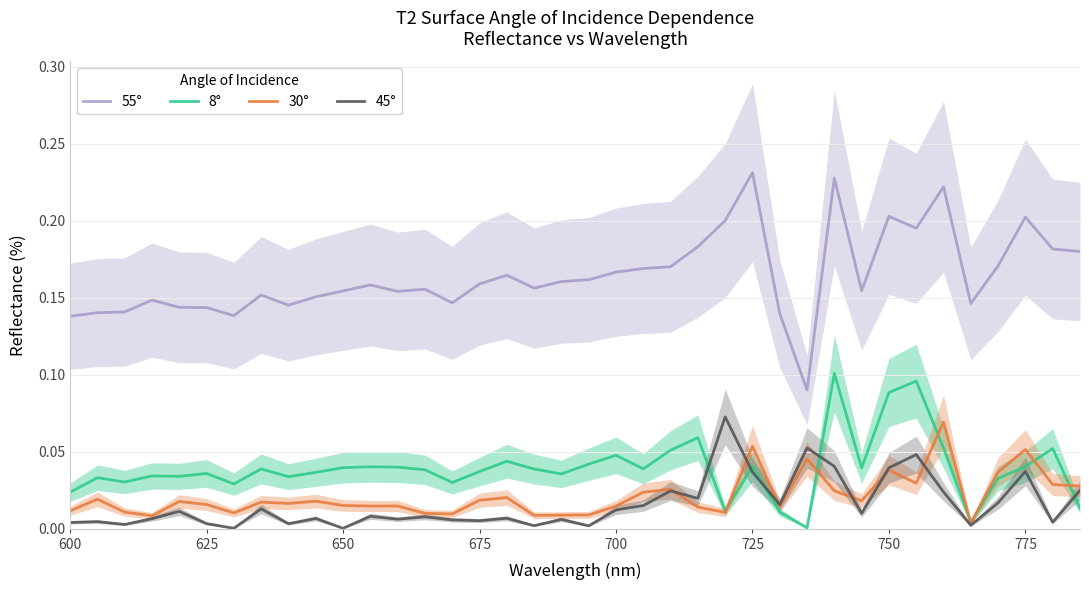

True or false: 45° and 55° cross at least once.

False